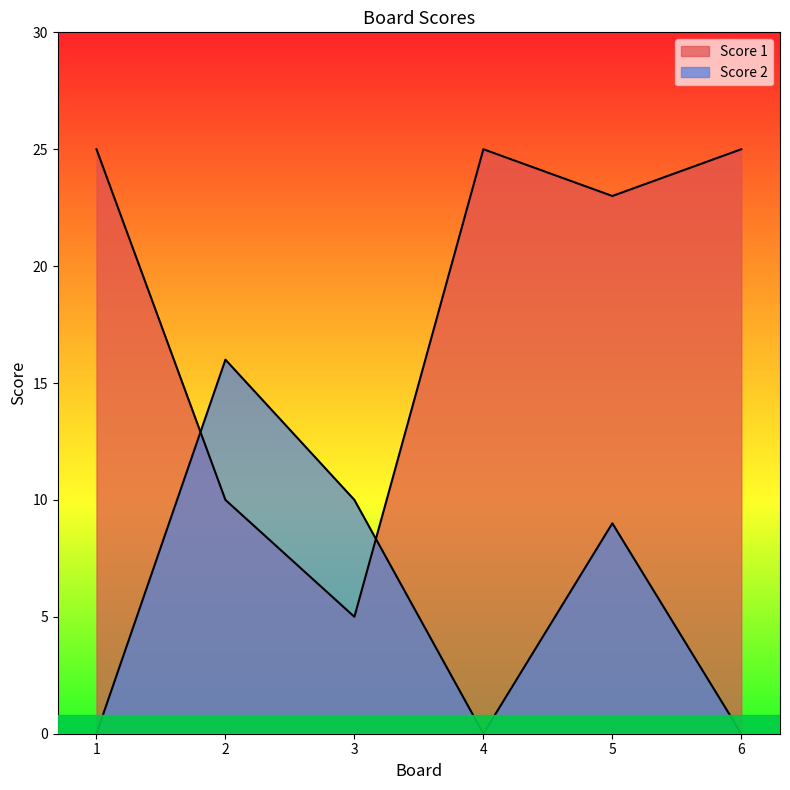

At which label is Score 1 closest to 15?

2